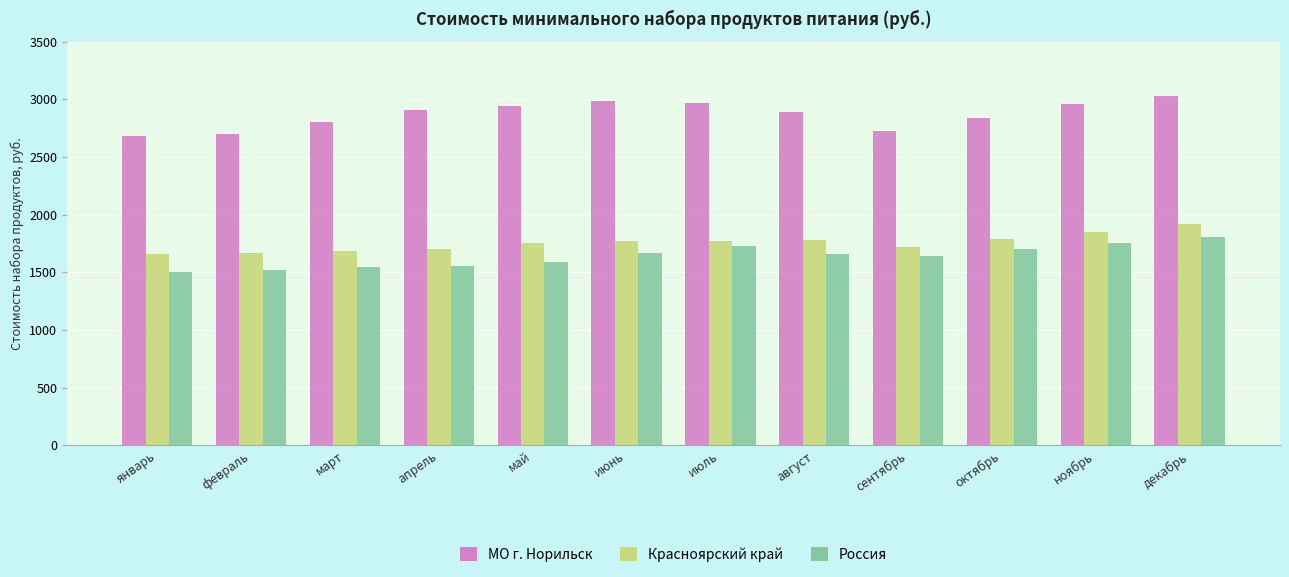

What is the difference between the second highest and second lowest values in the МО г. Норильск series?

286.0